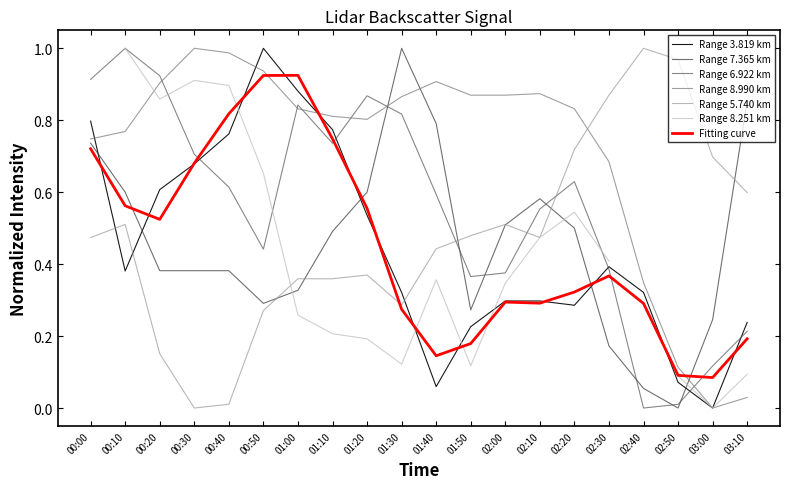

Count the number of categories in the chart.

20